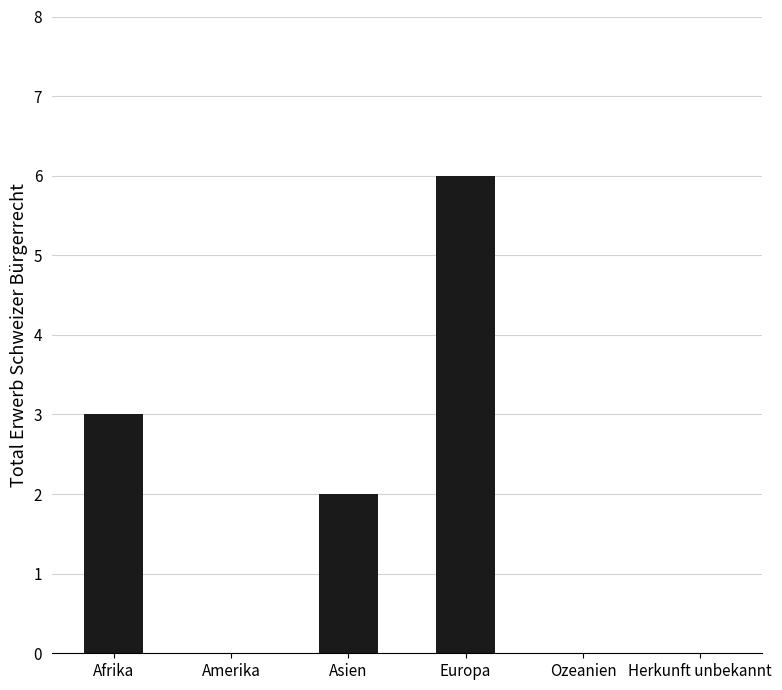

What is the maximum value shown in the chart?

6